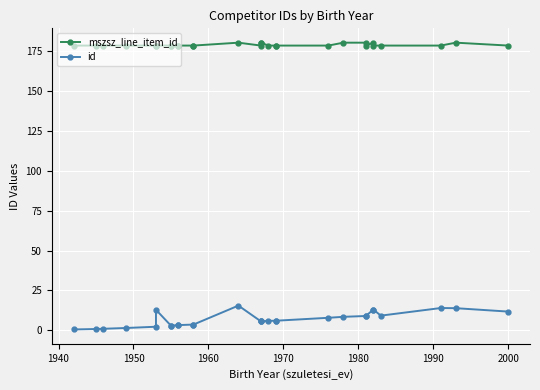

The id series shows 12.8 at 21. True or false?

False